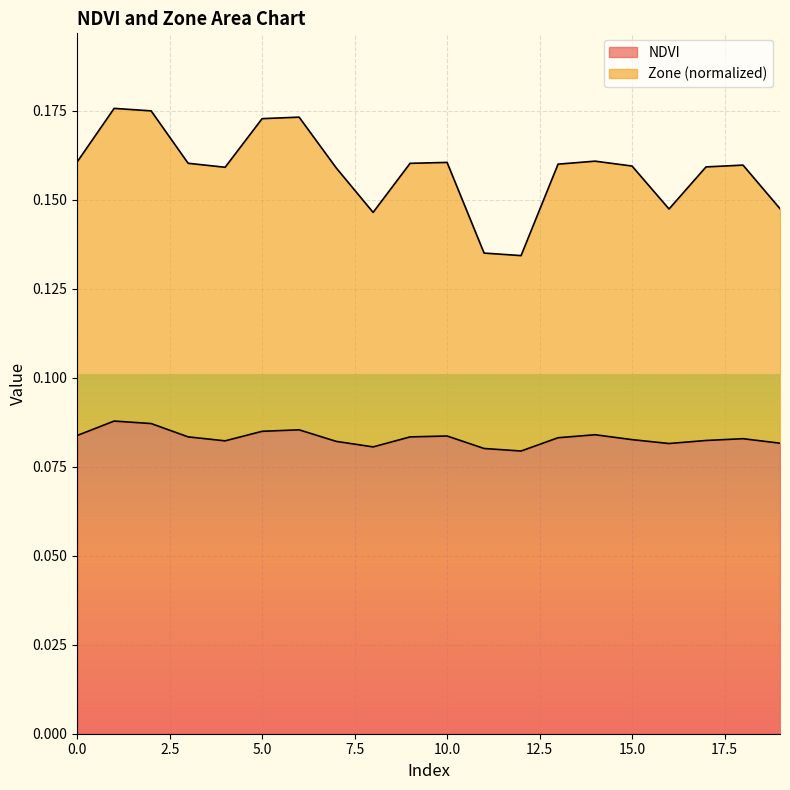

Where is the first local maximum for Zone?

1